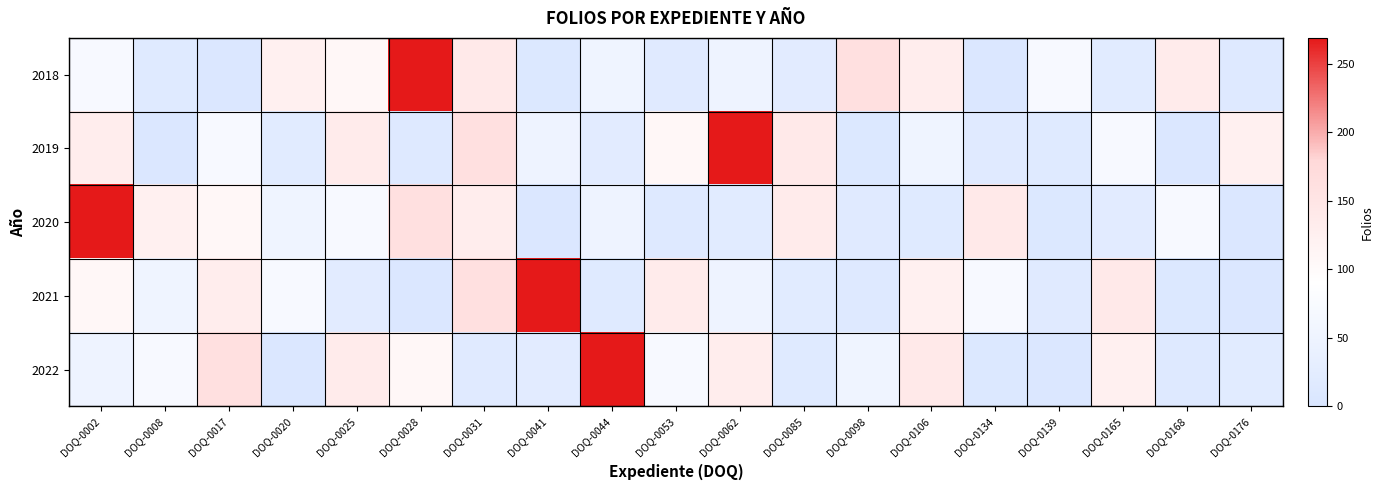

Which series has the widest spread of values?

2018